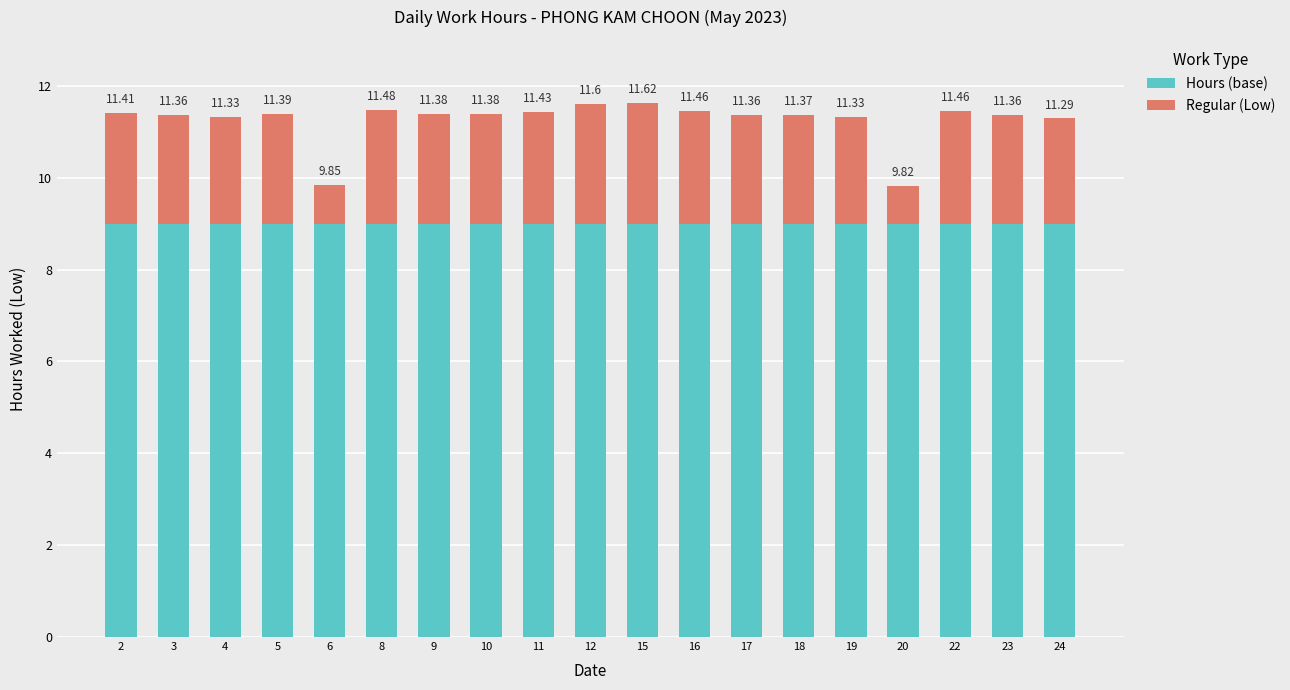

Does the chart contain stacked bars?

Yes